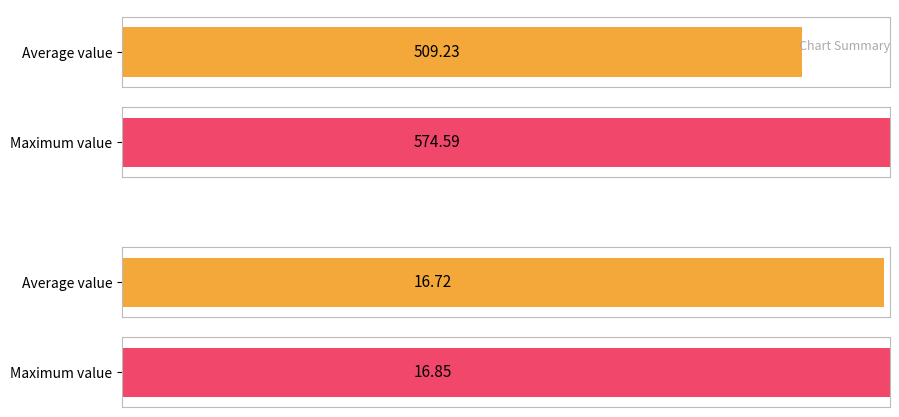

What is the highest value of the vol series?

574.6